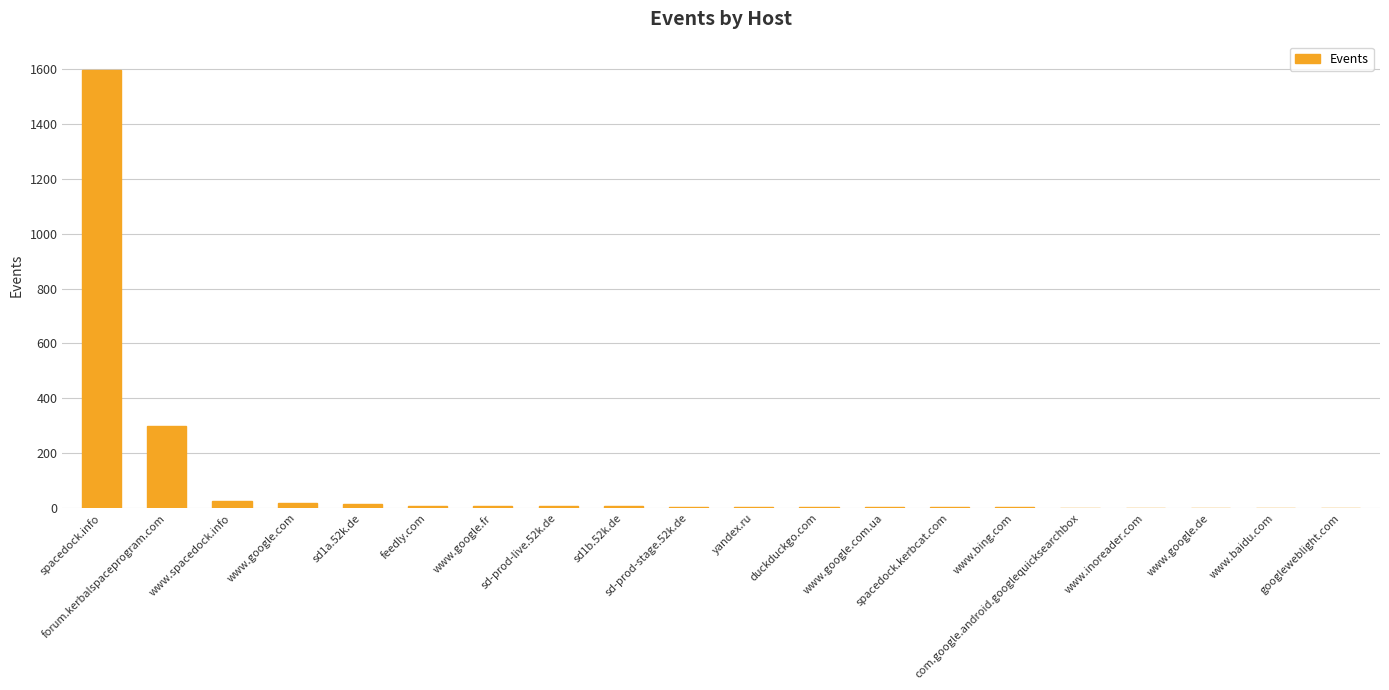

What is the sum of all values?

1998